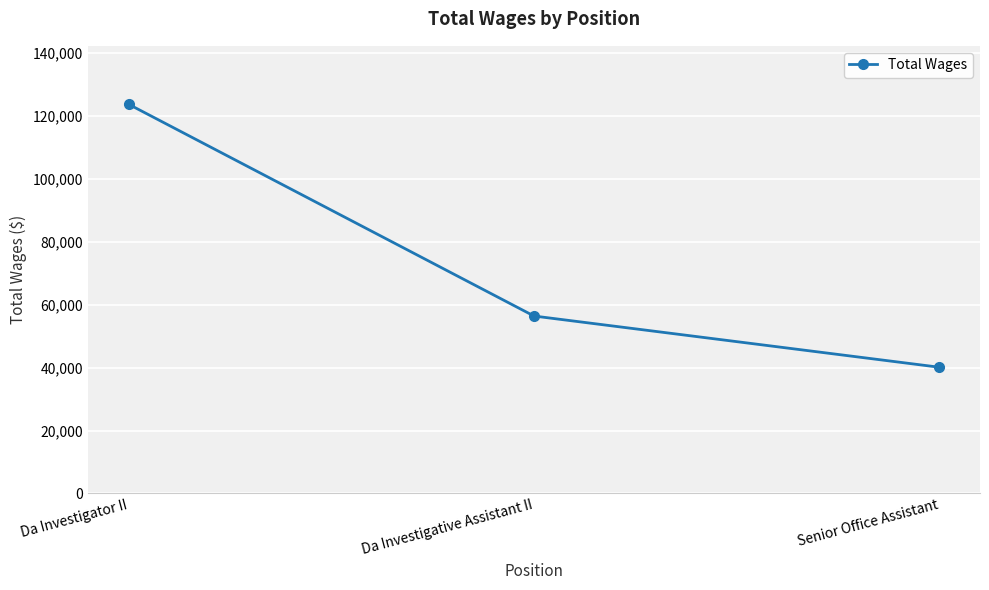

What is the smallest value displayed?

40124